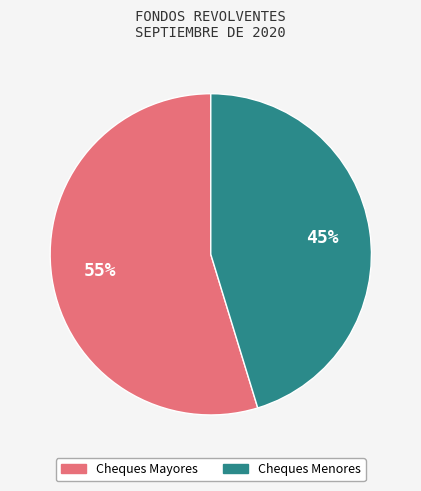

How many segments does this pie chart have?

2